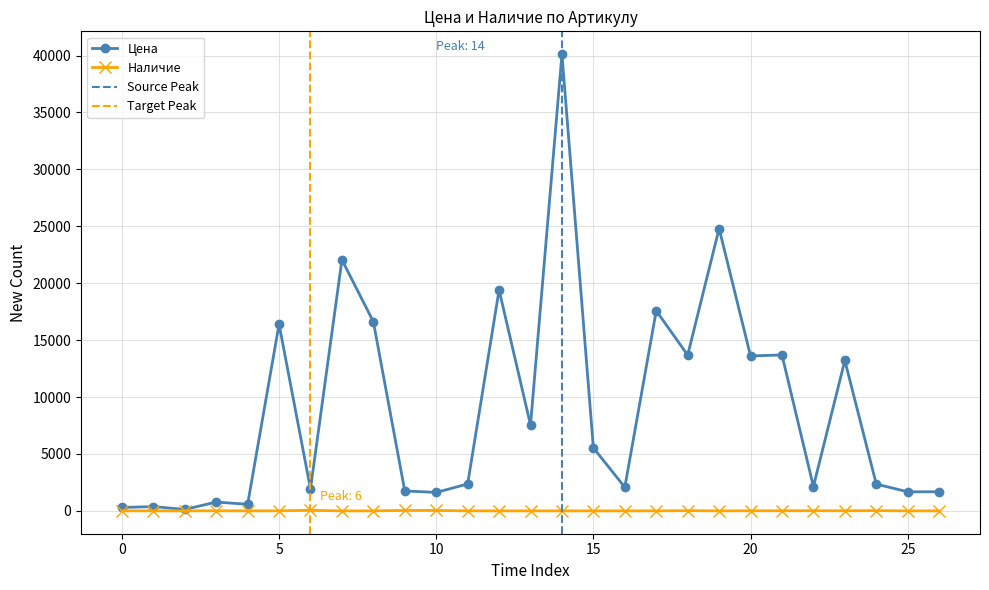

True or false: Цена has more than 2 points higher than both neighbors.

True